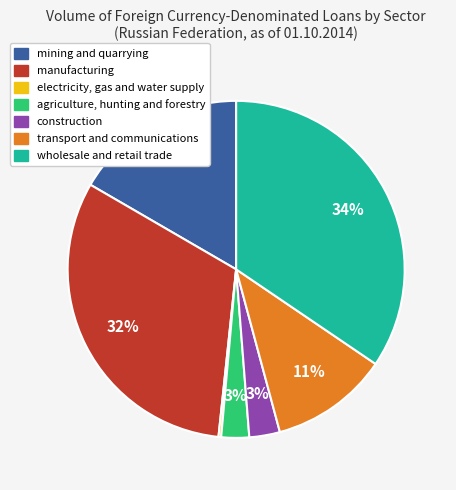

Do transport and communications and construction together represent more than half of the pie?

No